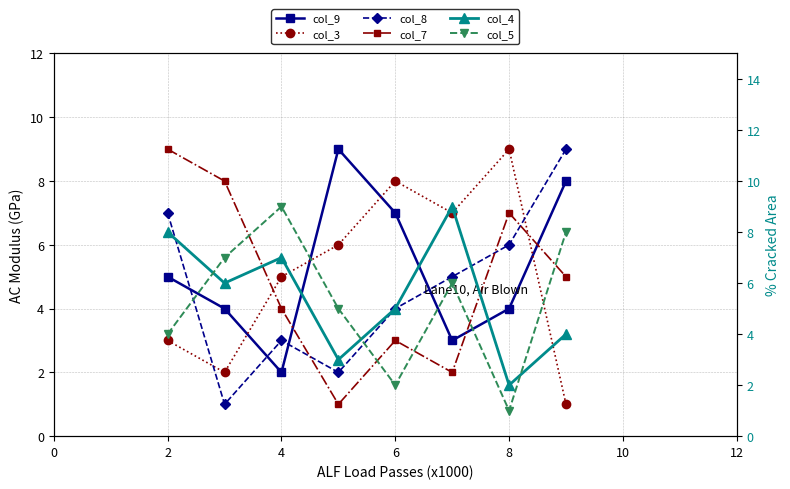

The value of col_7 at 6 is 0. True or false?

False